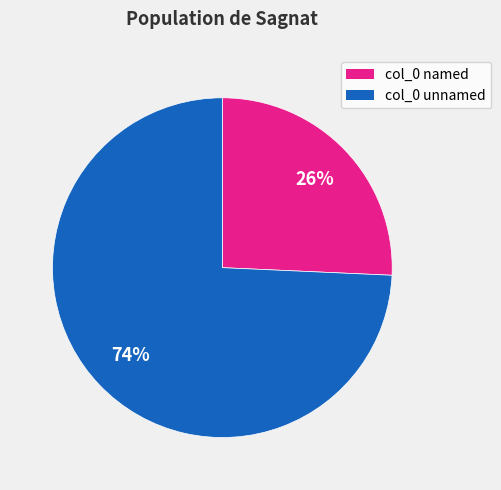

Count the number of slices in the pie.

2